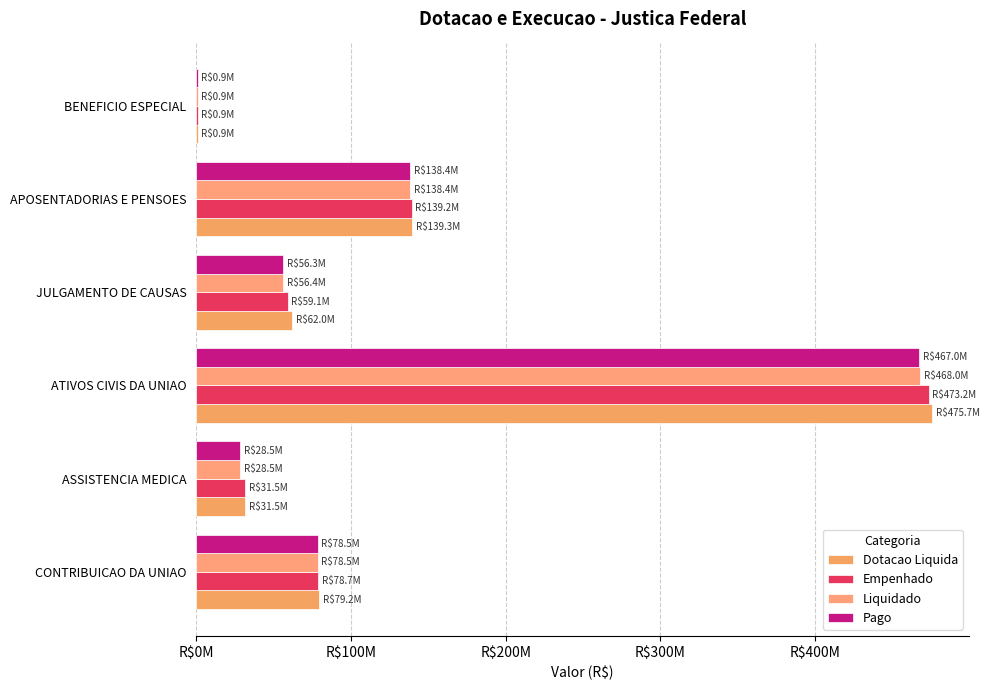

What is the average value of the Pago series?

128296295.7